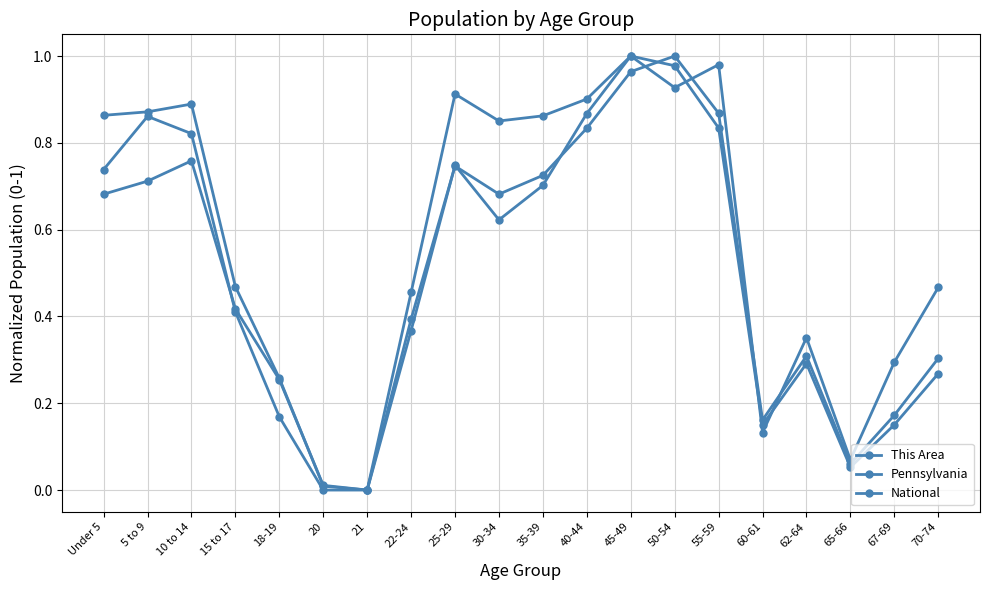

What is the sum of the Pennsylvania values at 55-59 and Under 5?

1.5